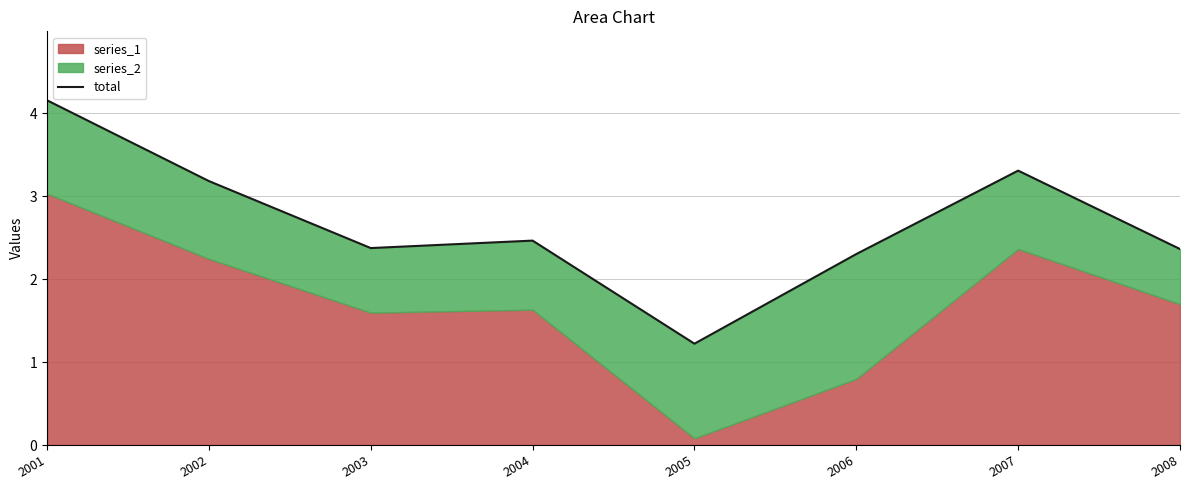

How many lines are shown in the chart?

1